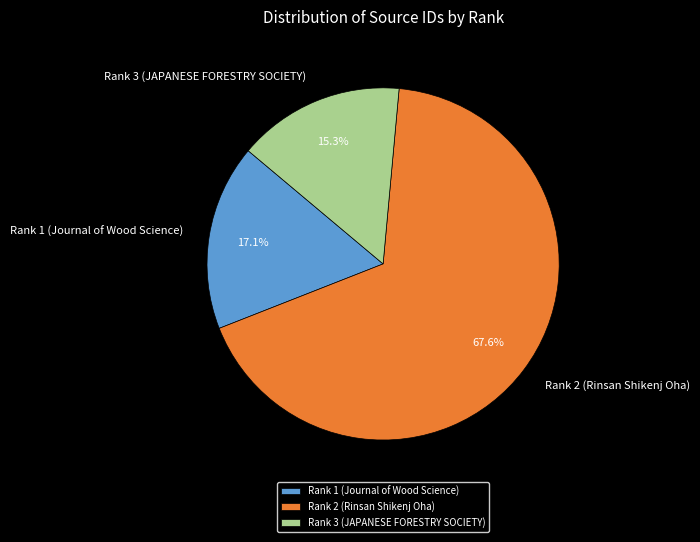

Is it true that Rank 1 (Journal of Wood Science) is 17% of the pie?

True